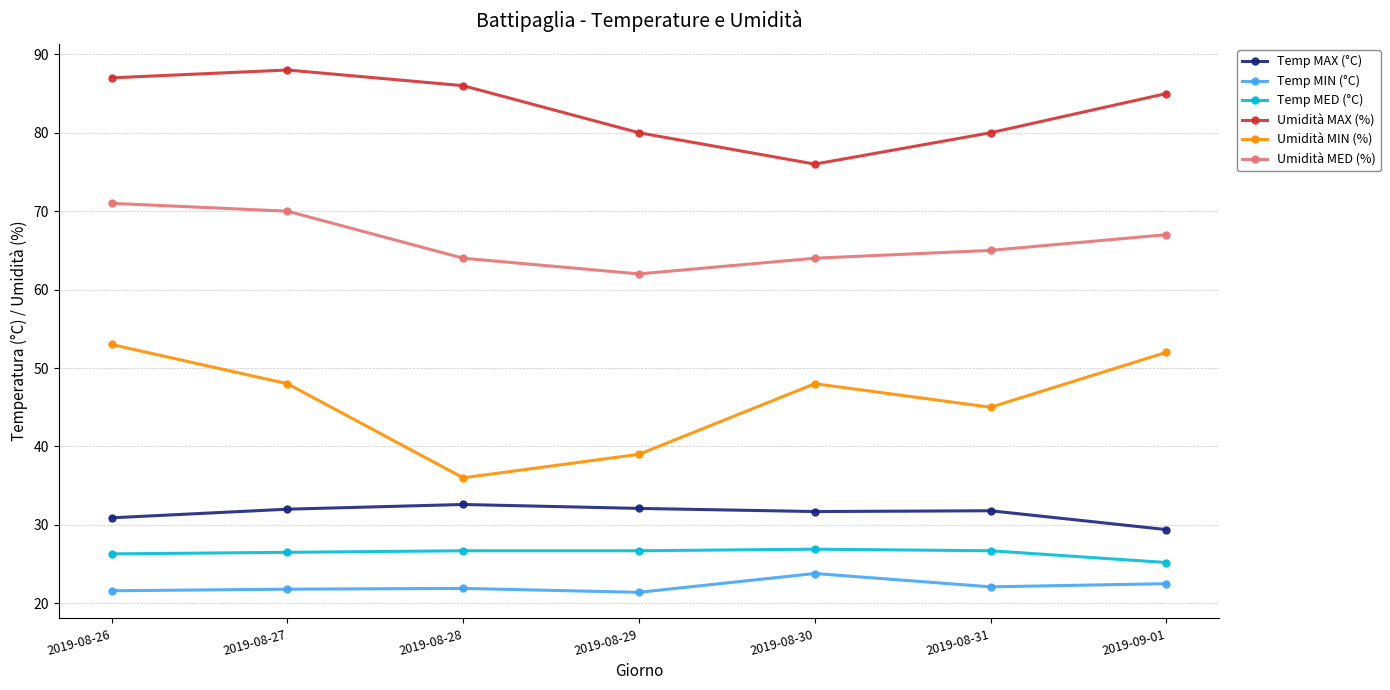

How many data points does each series have?

7